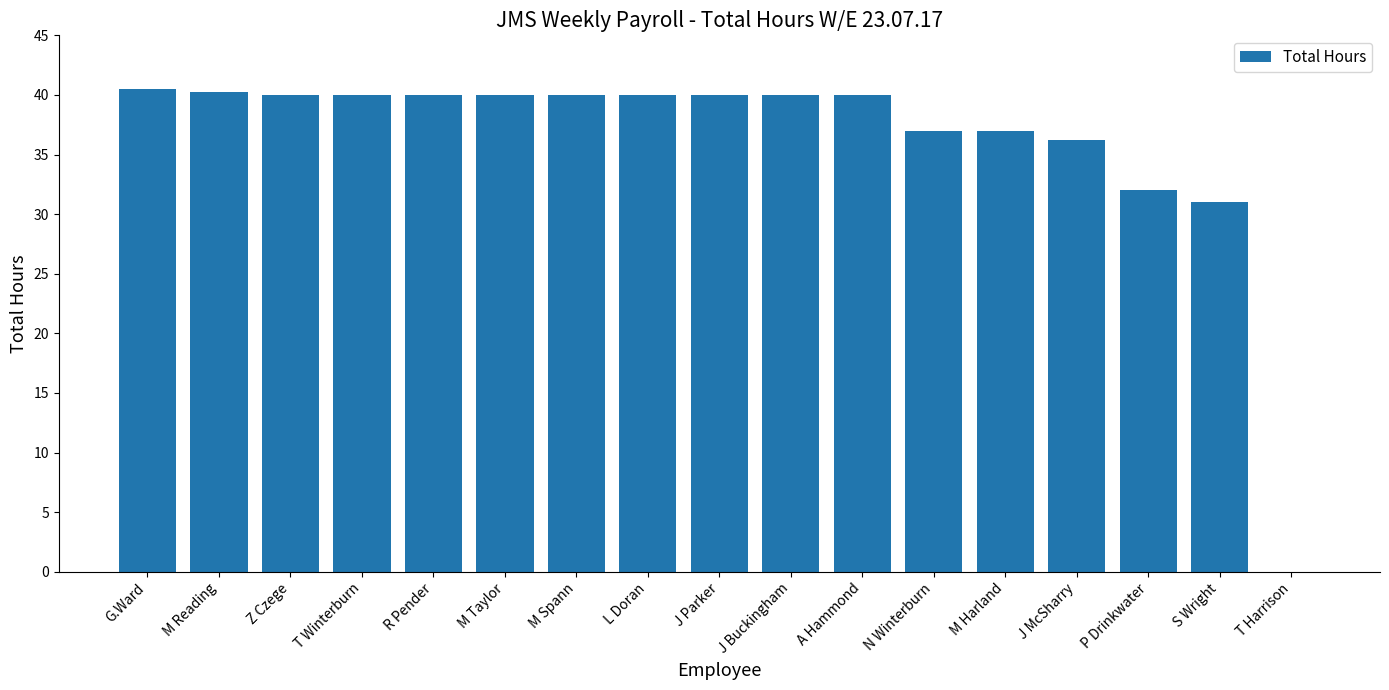

What is the average value?

36.1